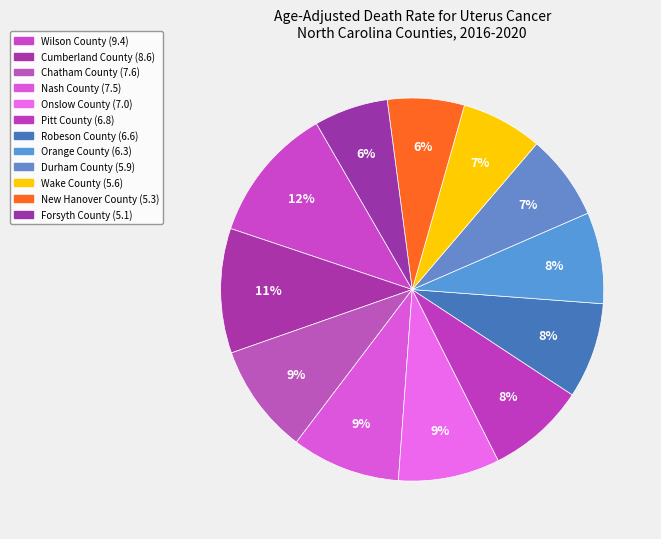

How many slices are in this pie chart?

12